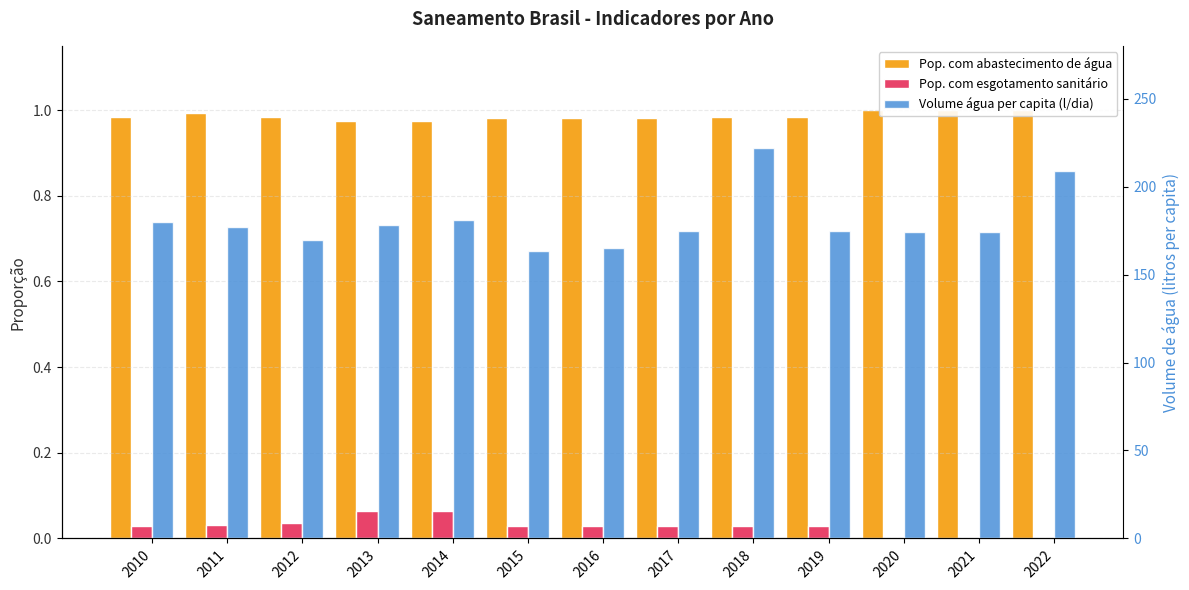

Reading right to left, what are all the values shown in this chart?

Parcela da população total que mora em (col_1): 1.0	1.0	1.0	1.0	1.0	1.0	1.0	1.0	1.0	1.0	1.0	1.0	1.0
Parcela da população total que mora em (col_2): 0.0	0.0	0.0	0.0	0.0	0.0	0.0	0.0	0.1	0.1	0.0	0.0	0.0
Volume de água consumida per capita: 208.7	174.5	173.9	175.0	221.8	174.6	164.8	163.3	180.8	177.9	169.6	176.9	180.1